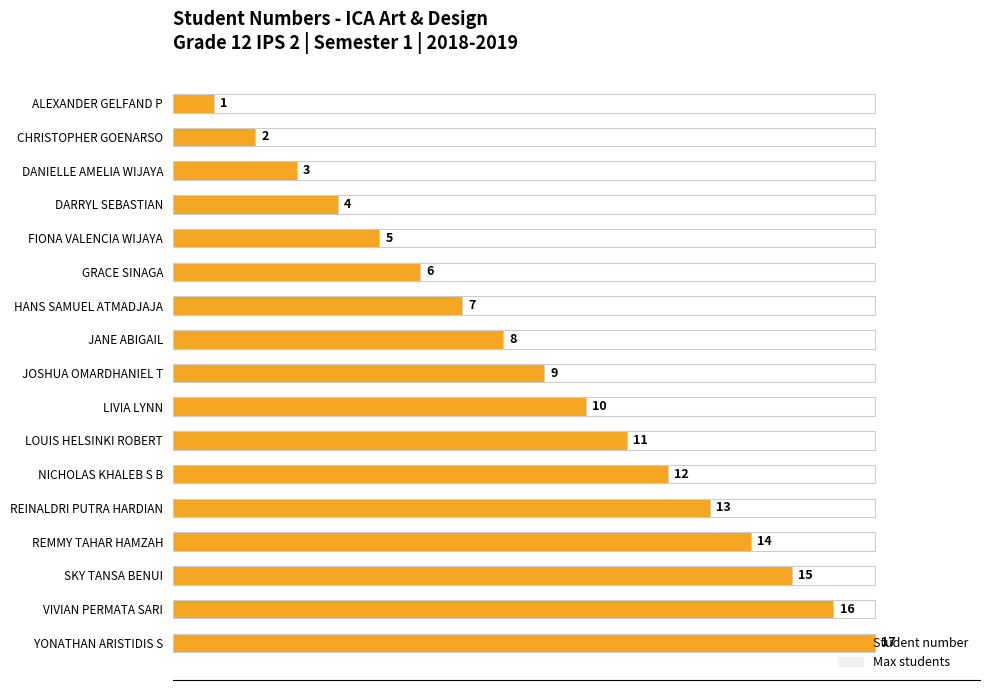

What is the maximum value for Student number?

17.0